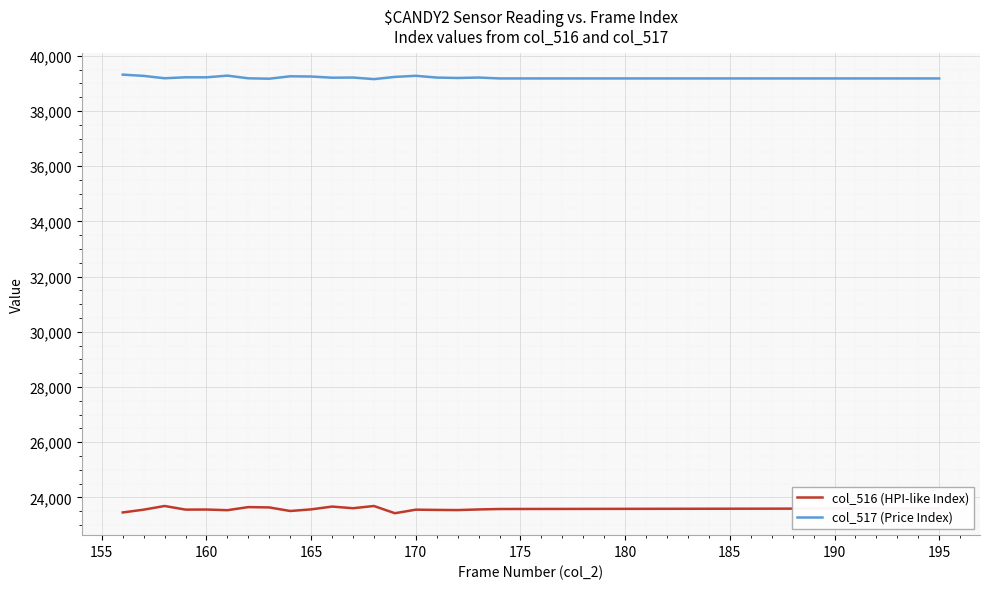

How many series are shown in this chart?

2